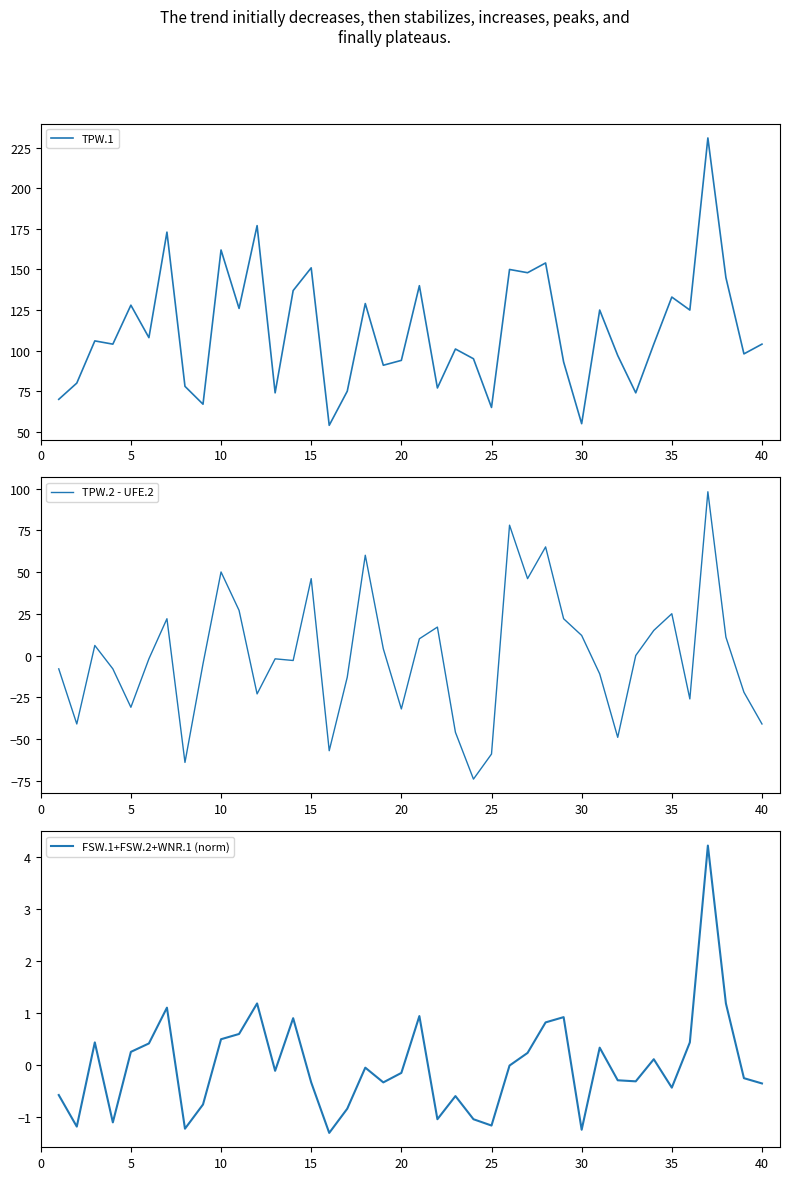

What is the lowest value of the TPW.1 series?

54